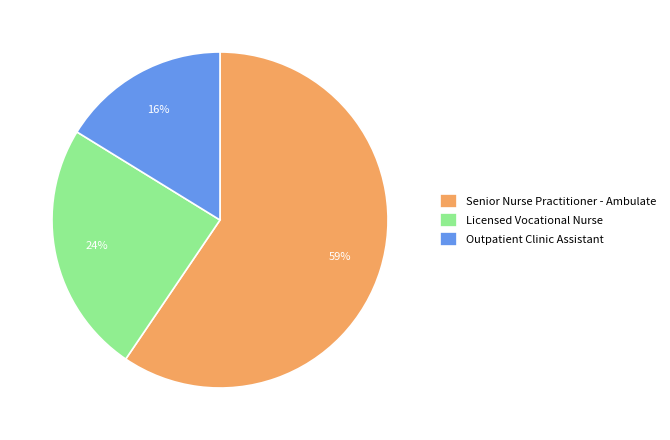

True or false: Licensed Vocational Nurse accounts for 36% of the total.

False